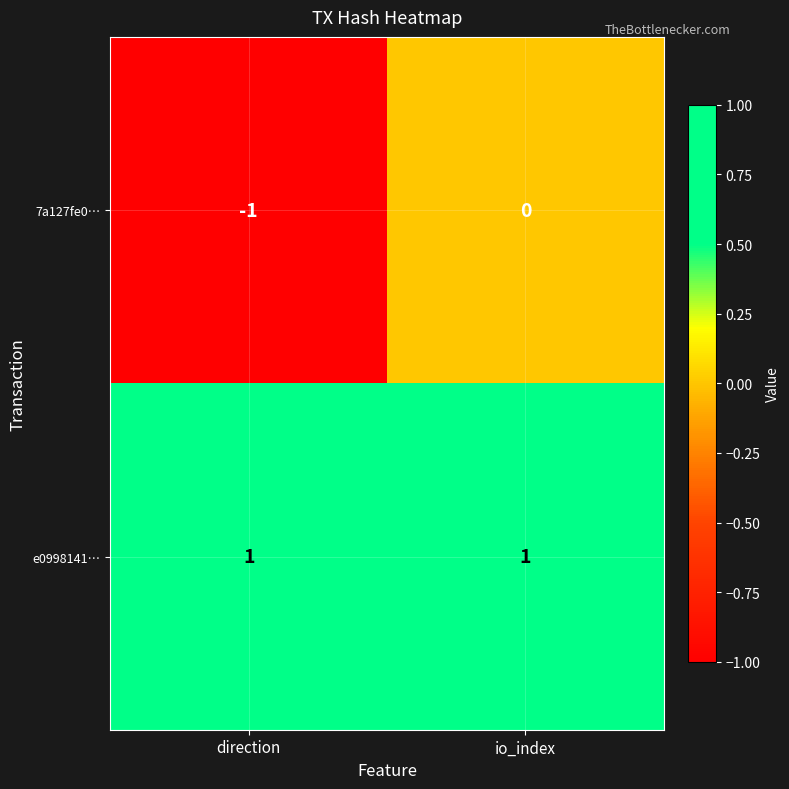

List the series in order of their peak value, highest first.

e0998141…, 7a127fe0…